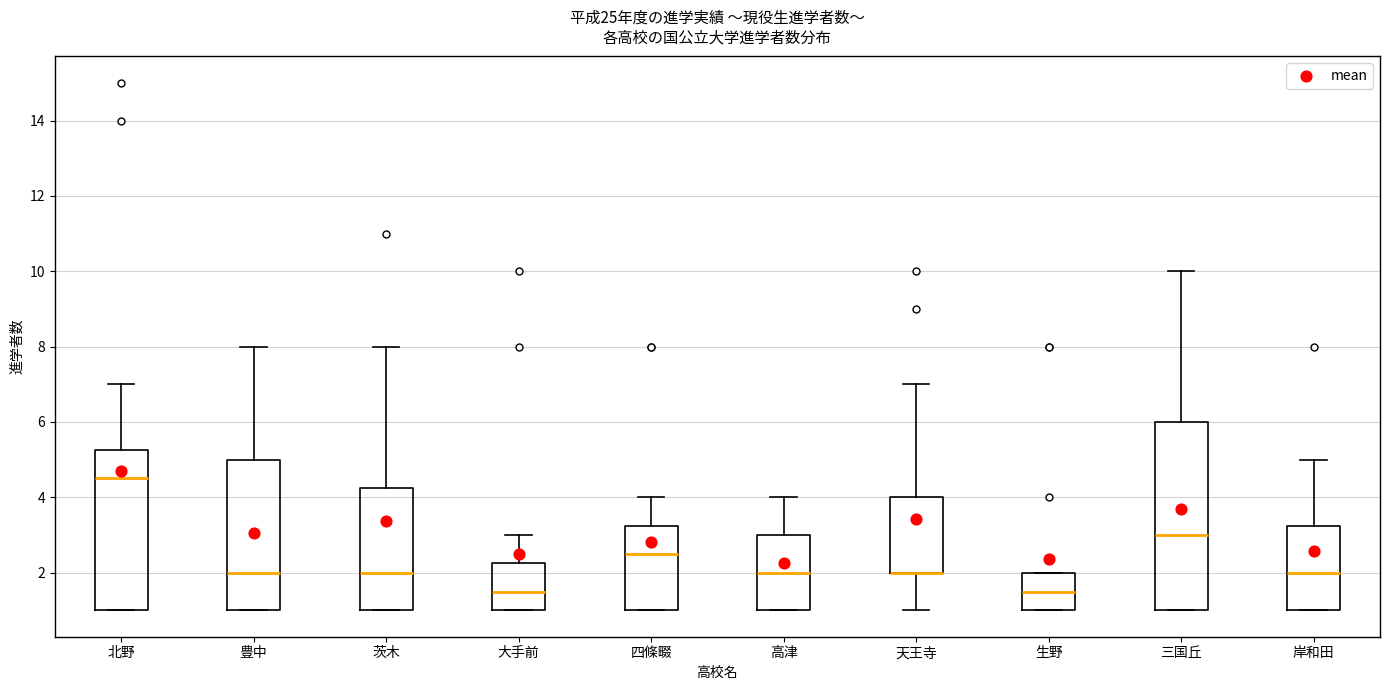

Which box is the tallest, from its lower edge to its upper edge?

三国丘